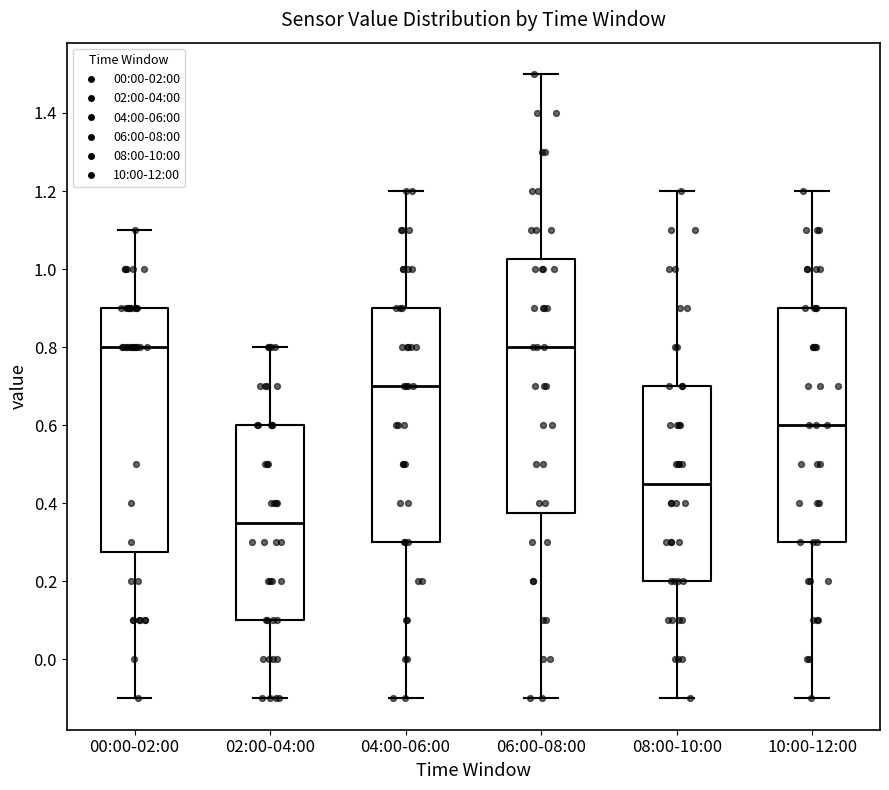

Which box is the tallest, from its lower edge to its upper edge?

06:00-08:00